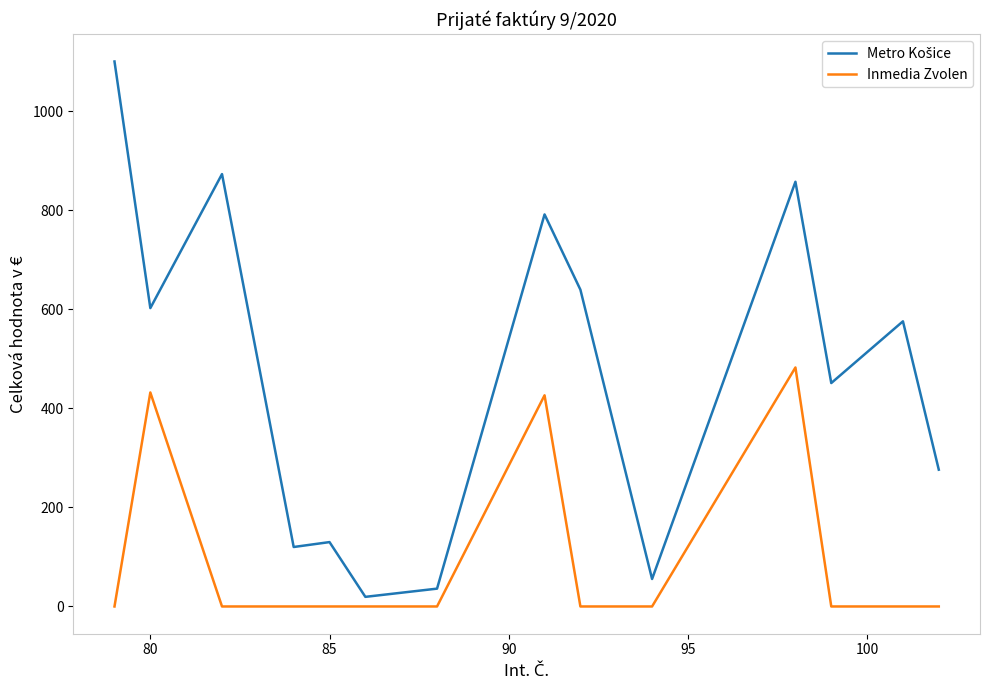

What is the maximum value for Inmedia Zvolen?

482.4